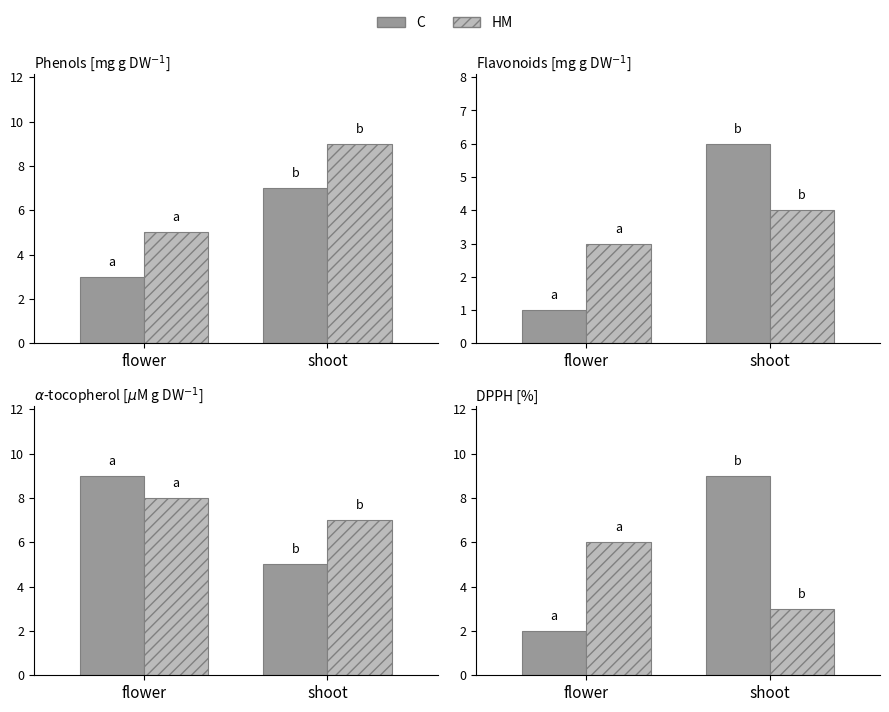

Reading right to left, extract all data points from this chart.

C: shoot=9	flower=2
HM: shoot=3	flower=6